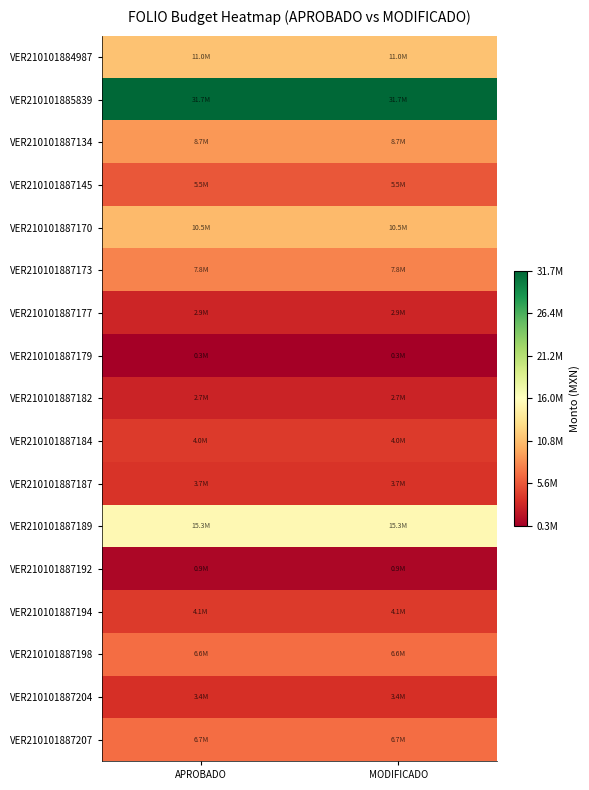

Between APROBADO and MODIFICADO, which is larger?

APROBADO